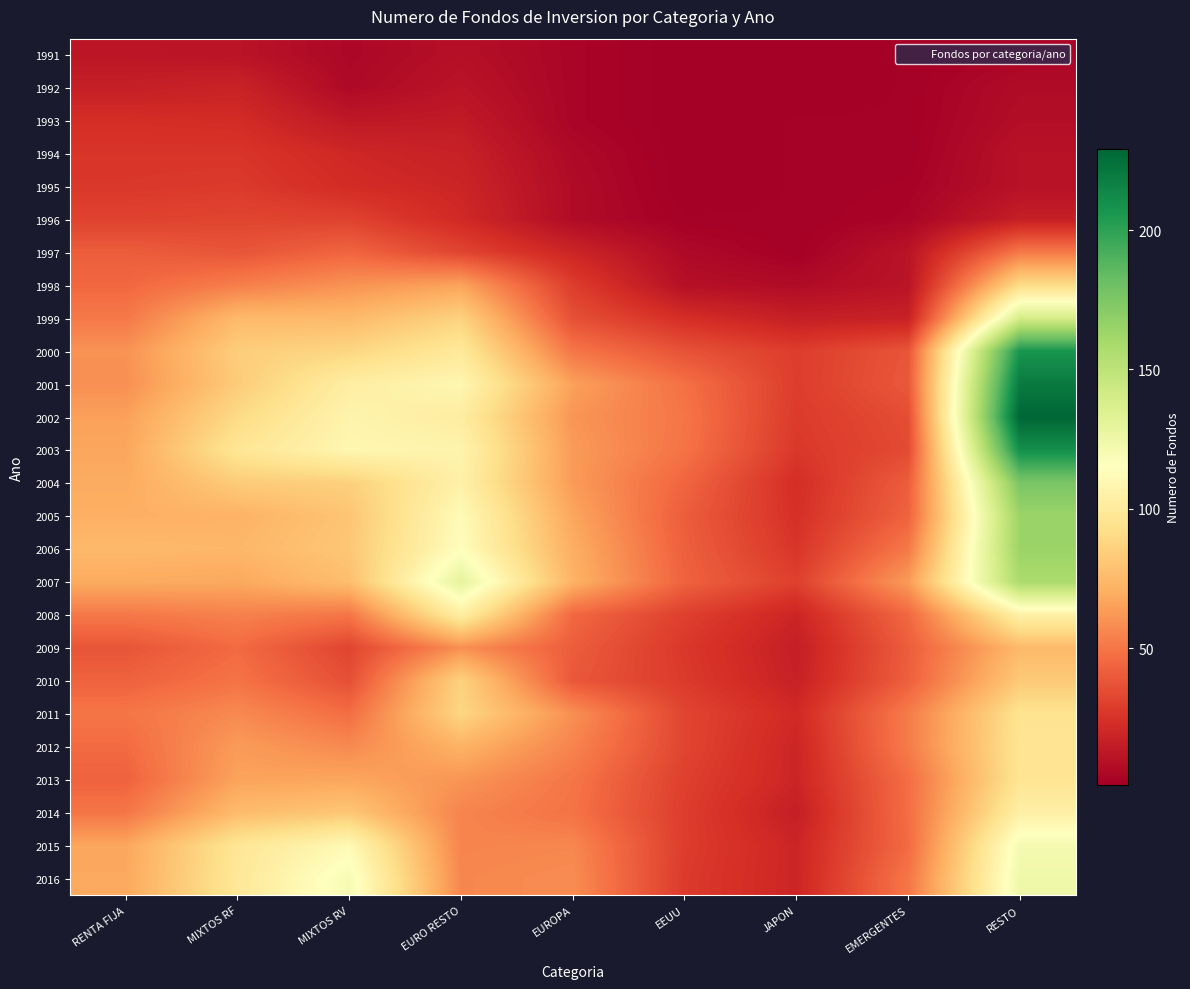

What is the spread (max minus min) of values at JAPON?

29